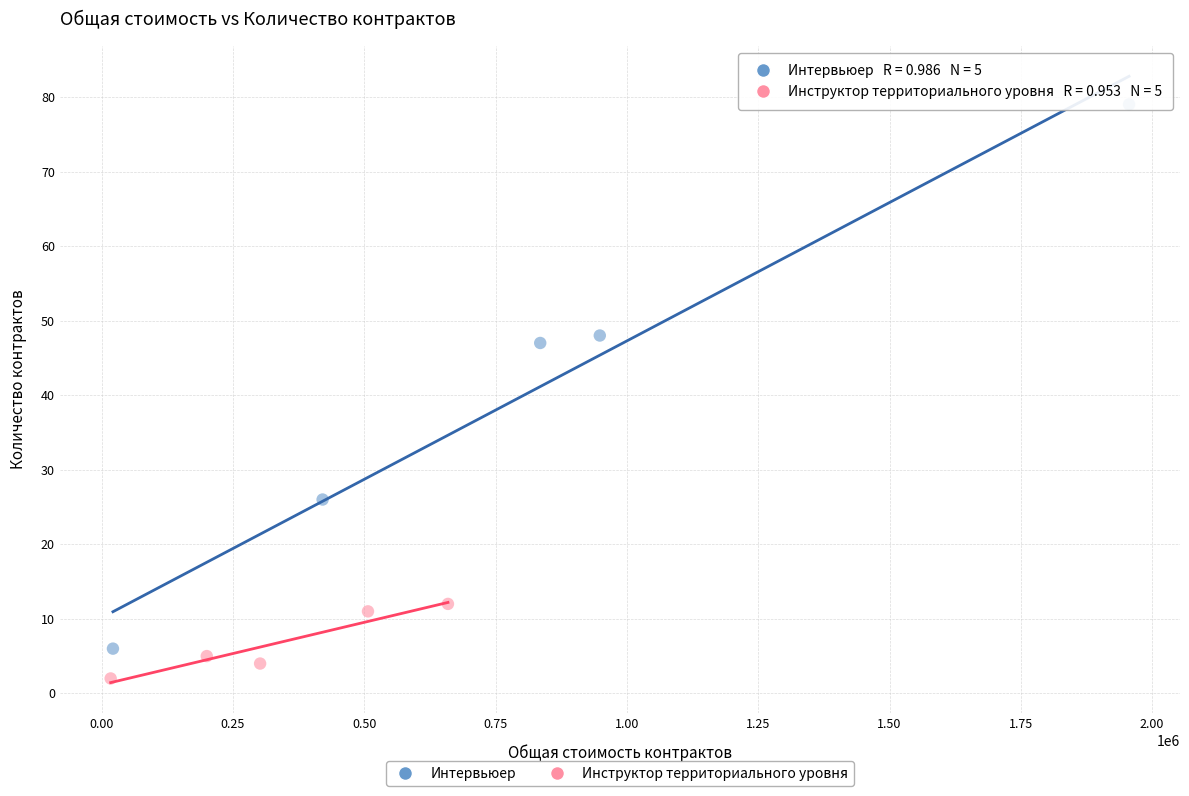

Which series reaches the maximum Y coordinate?

Интервьюер